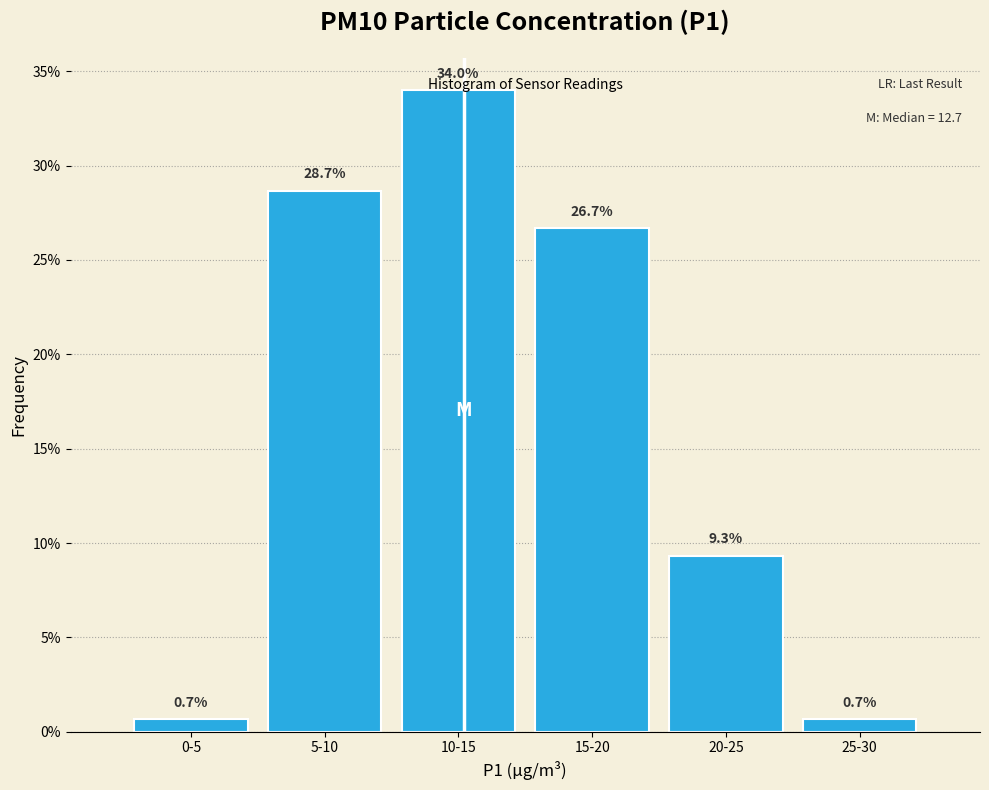

The value at 25-30 is 0.7. True or false?

True